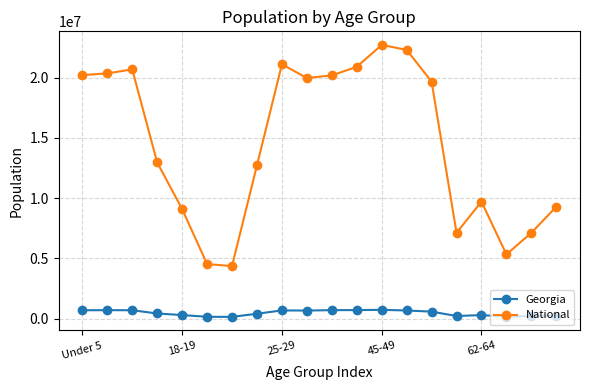

Rank the series by their maximum value, from highest to lowest.

National, Georgia